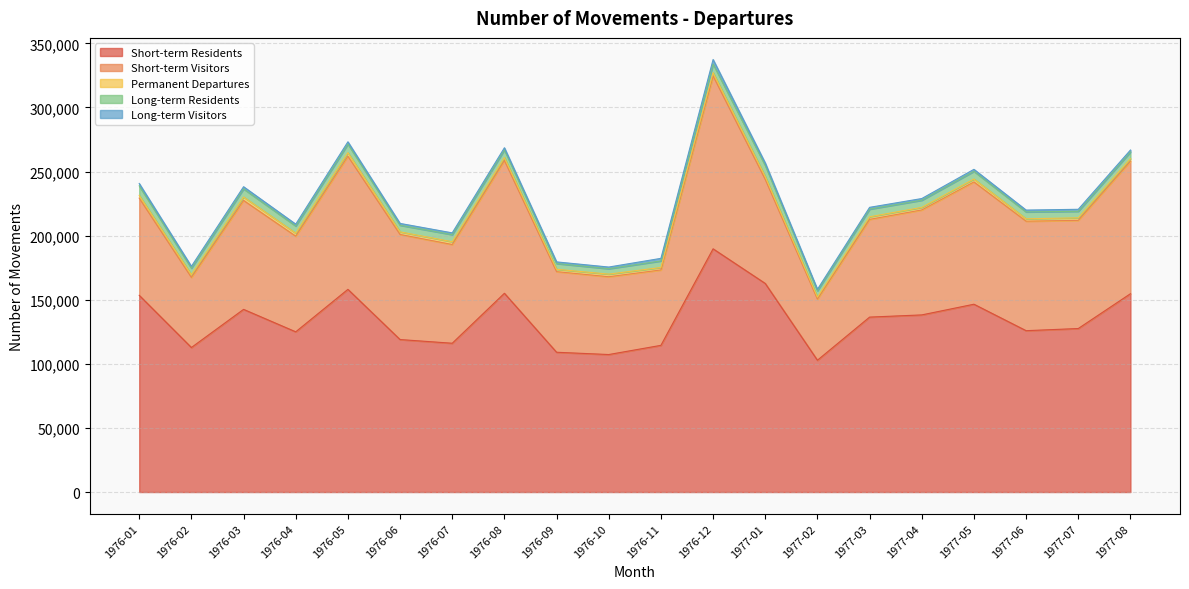

The value of Short-term Visitors at 1976-08 is 103610. True or false?

True